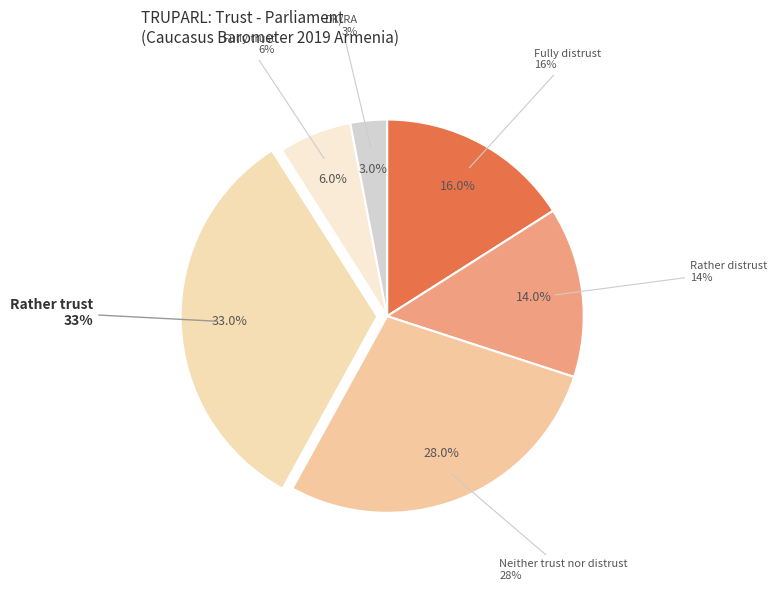

Count the number of slices in the pie.

6